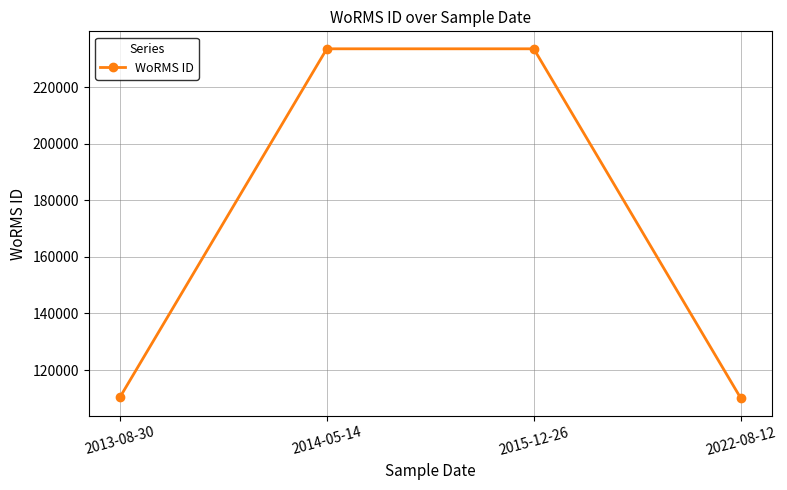

How many data points are less than 233592?

2